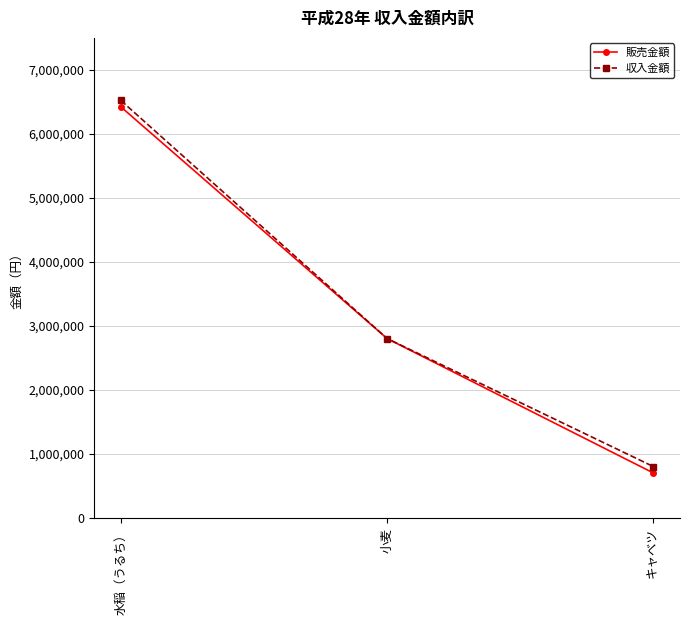

At 水稲（うるち）, list the series in order from smallest to largest.

販売金額, 収入金額